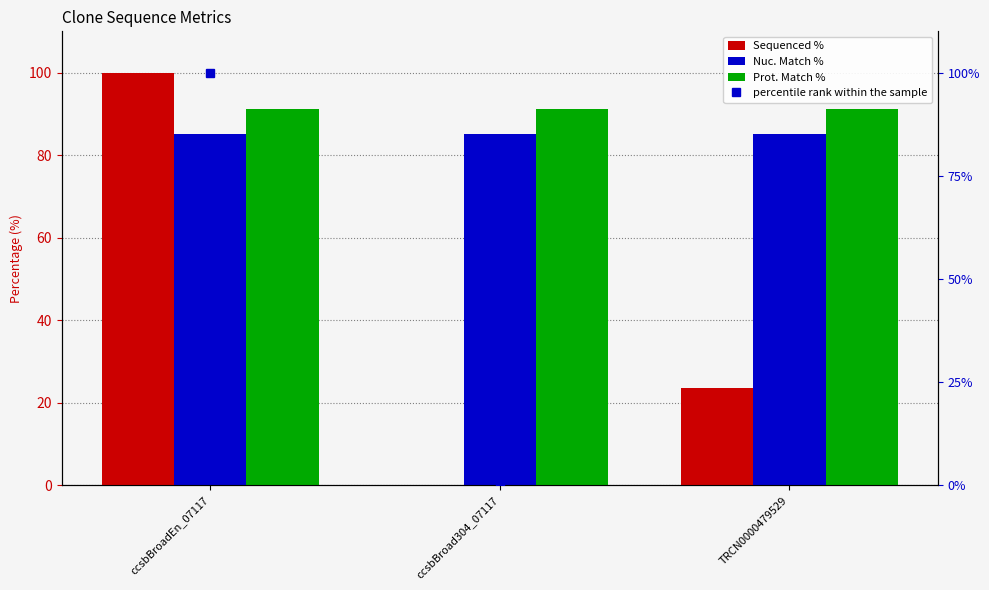

At ccsbBroadEn_07117, list the series in order from smallest to largest.

Nuc. Match %, Prot. Match %, Sequenced %